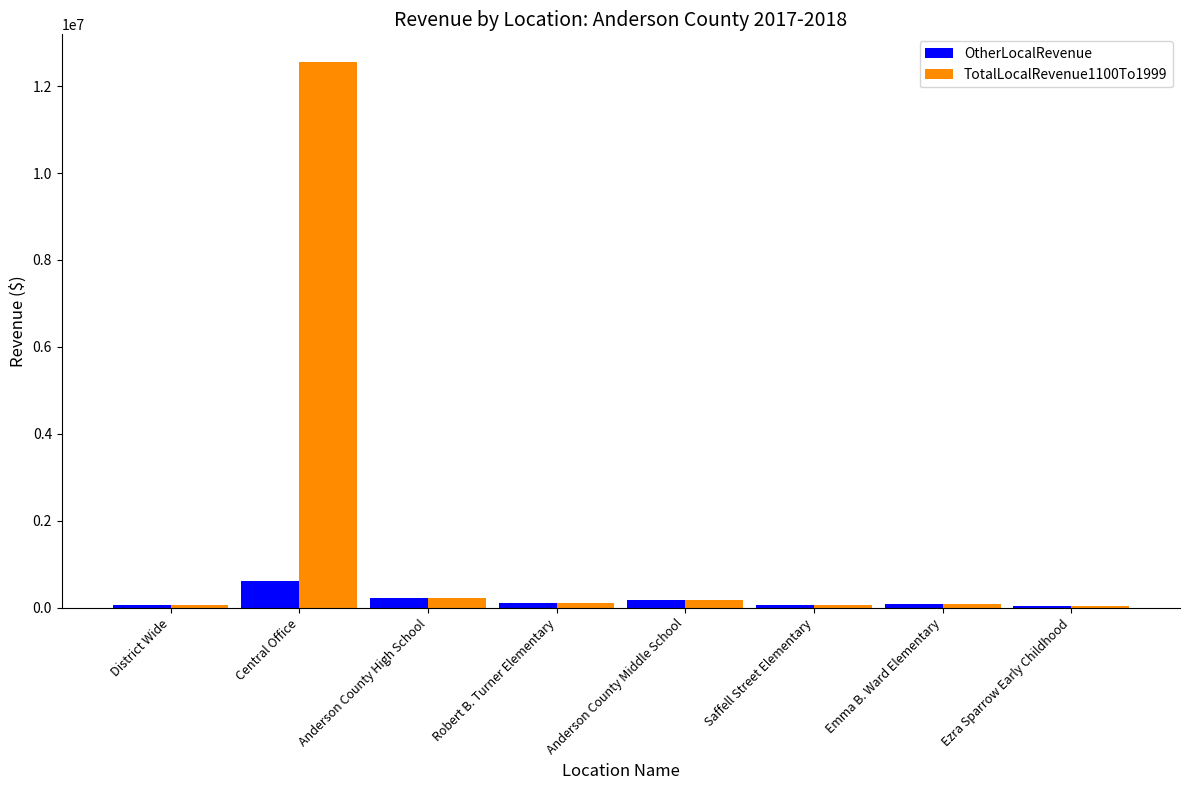

Does the chart contain stacked bars?

No